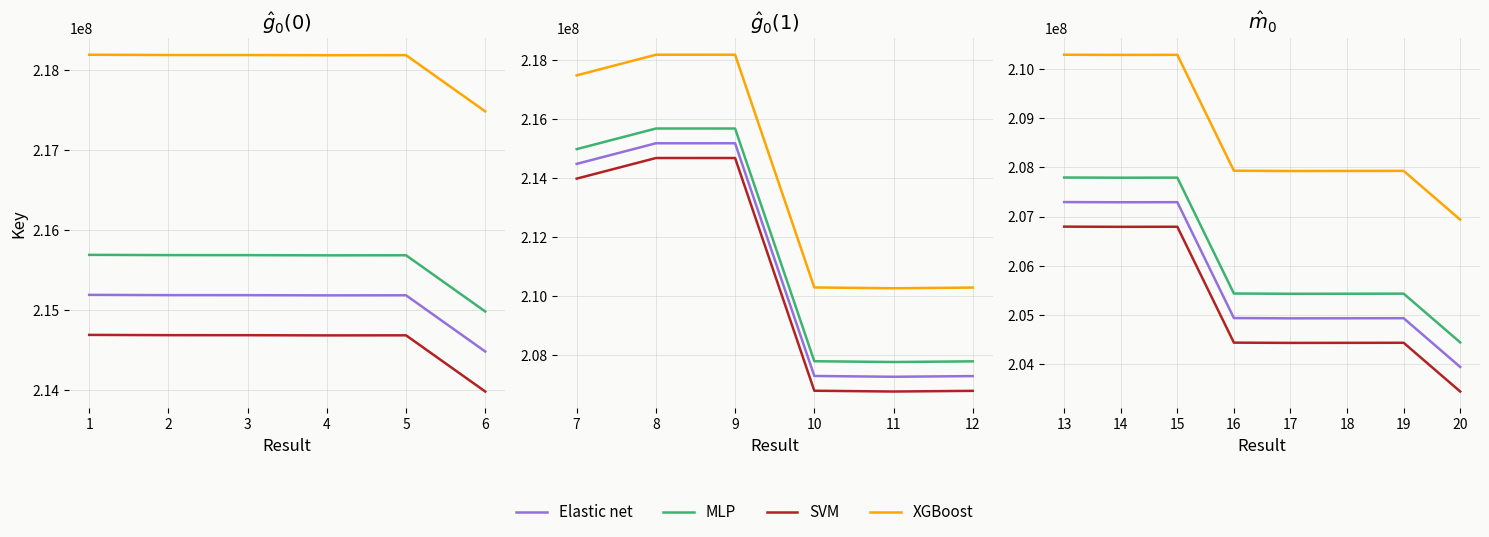

In MLP, how many points are lower than both neighbors (excluding endpoints)?

2